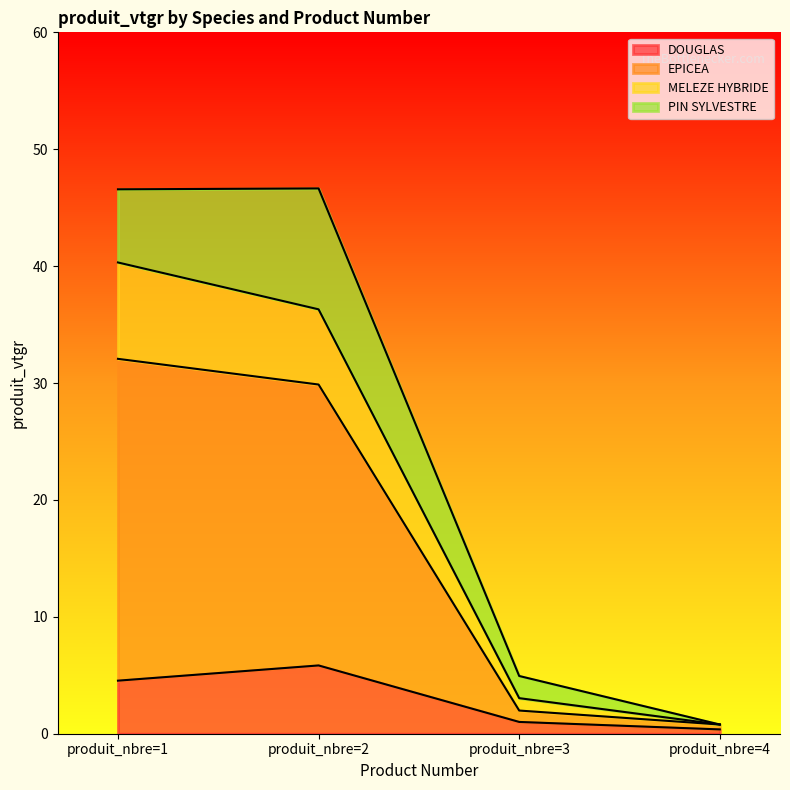

Reading left to right, transcribe the values for DOUGLAS.

4.5	5.8	1.0	0.4